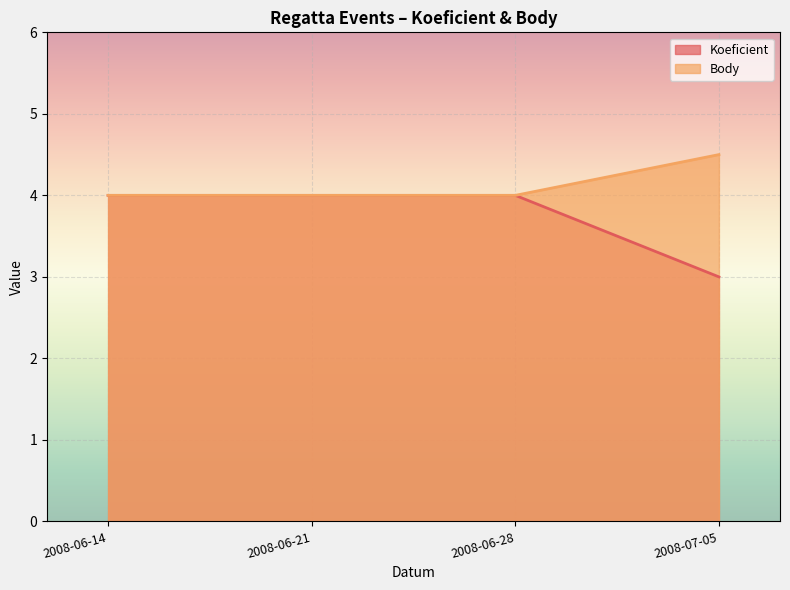

Between 2008-06-21 and 2008-06-28, which series saw the biggest shift?

Koeficient